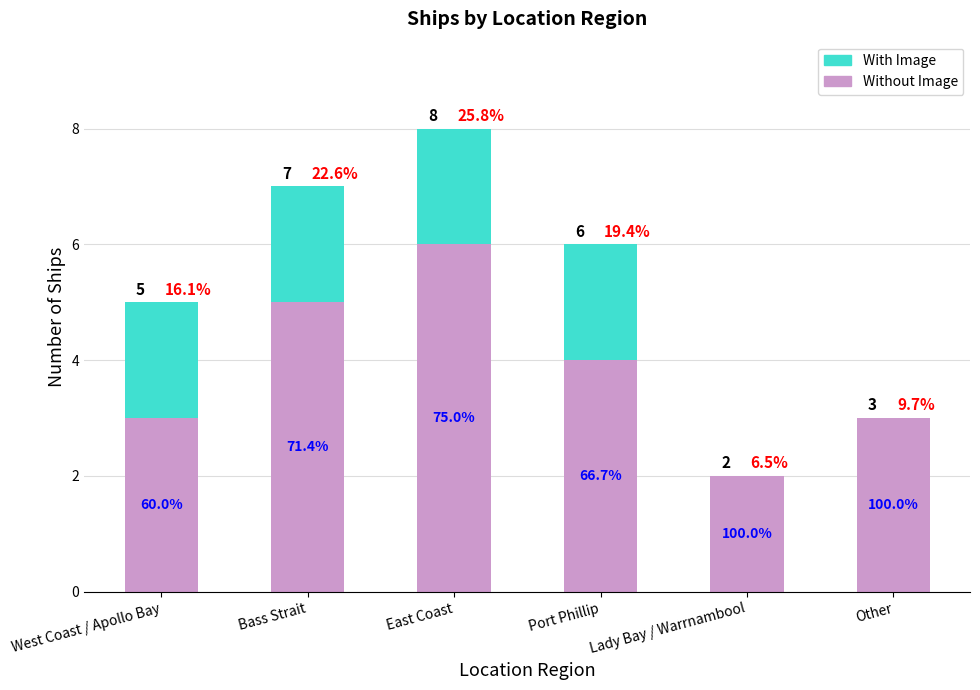

What is the sum of all Without Image values?

23